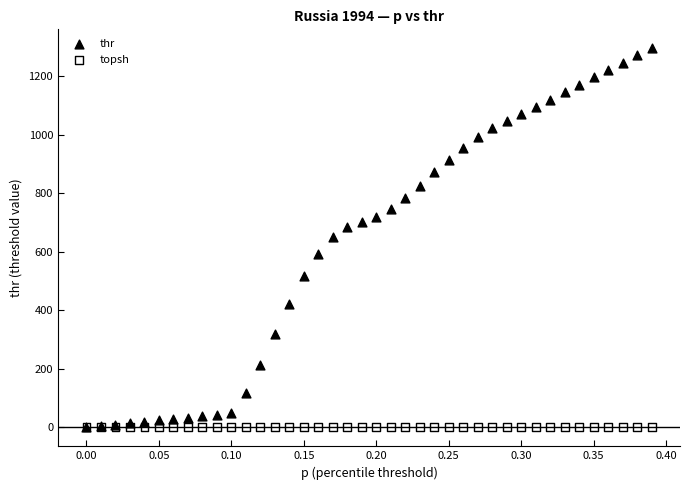

What are all the series names shown in the legend?

thr, topsh